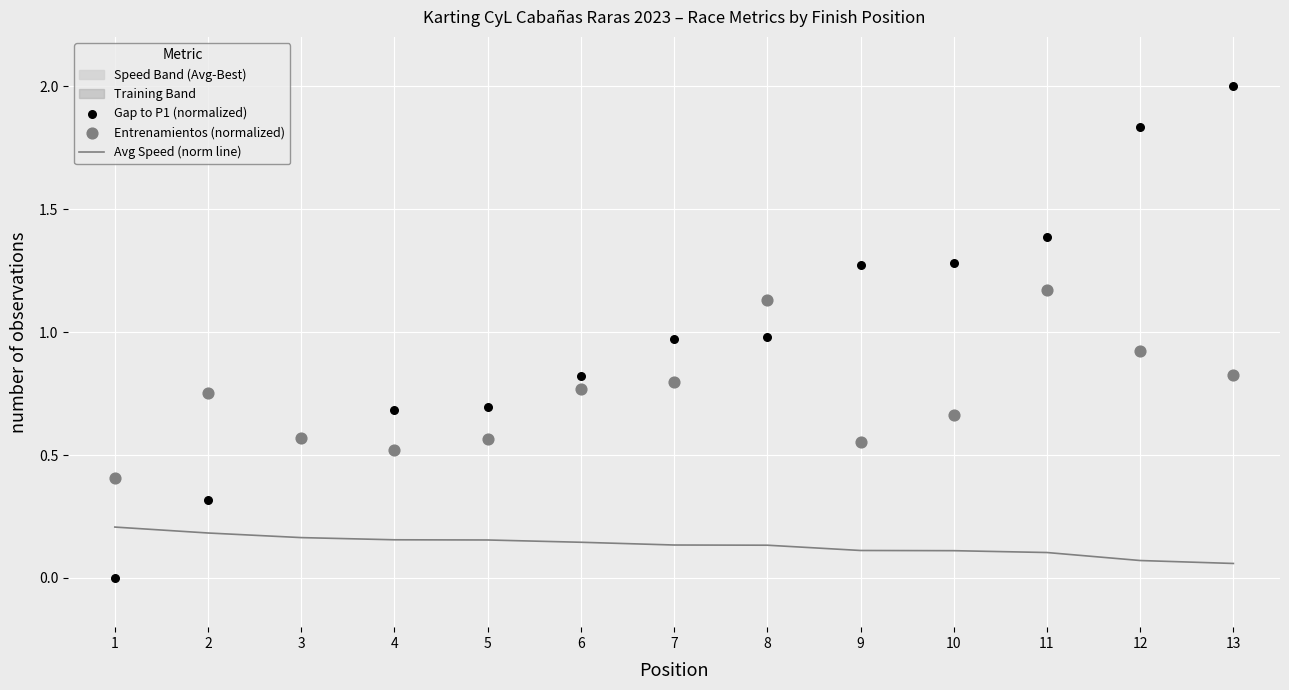

Which series has the widest spread of Y values?

Gap to P1 (normalized)